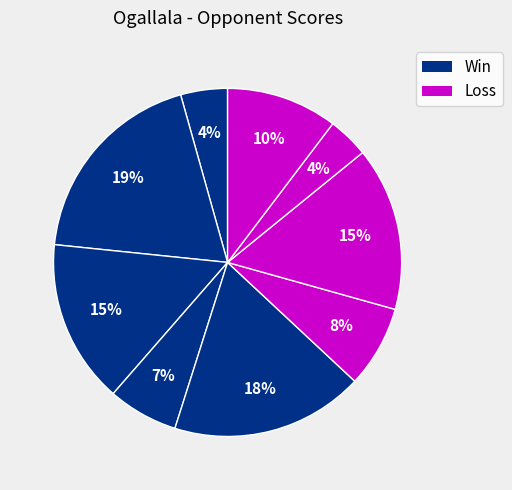

How many segments does this pie chart have?

9